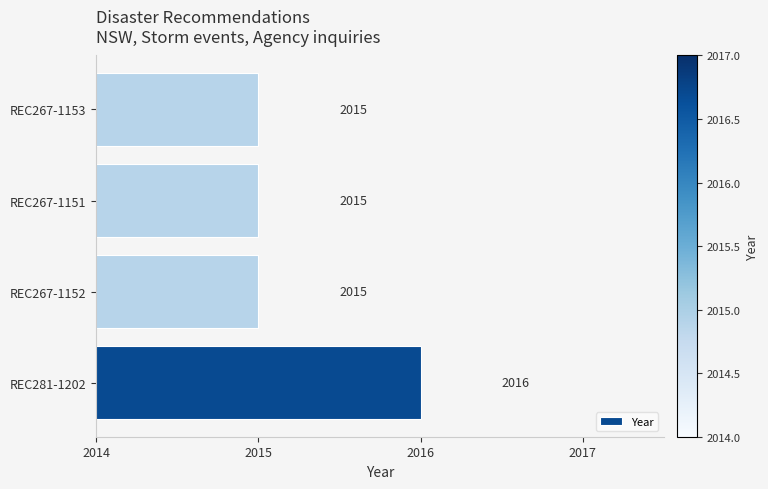

True or false: the data shows 1241 at REC267-1151.

False